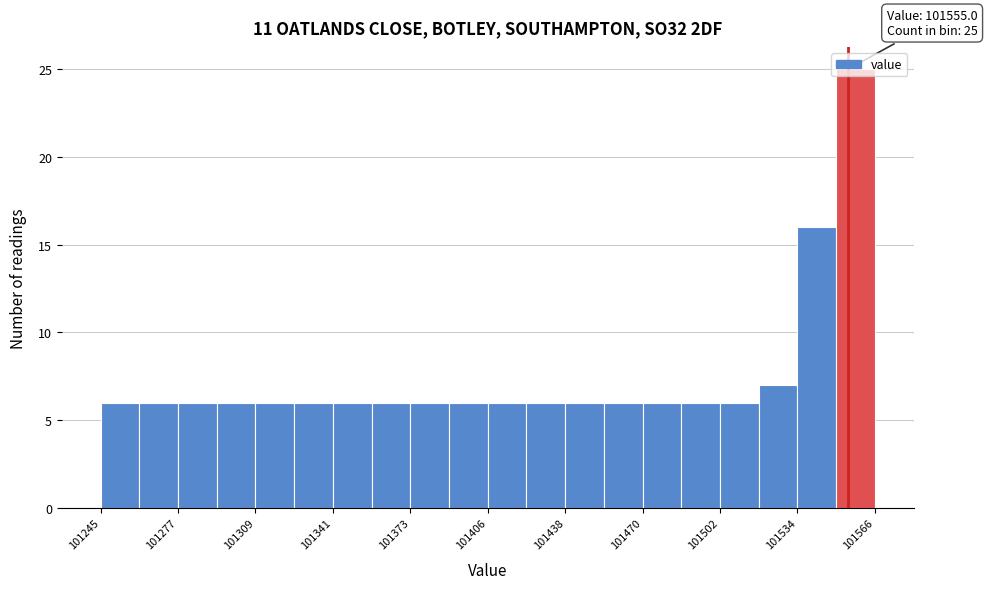

Around what value on the x-axis is the tallest bar? Give the approximate position of its centre, as read against the axis.

101560